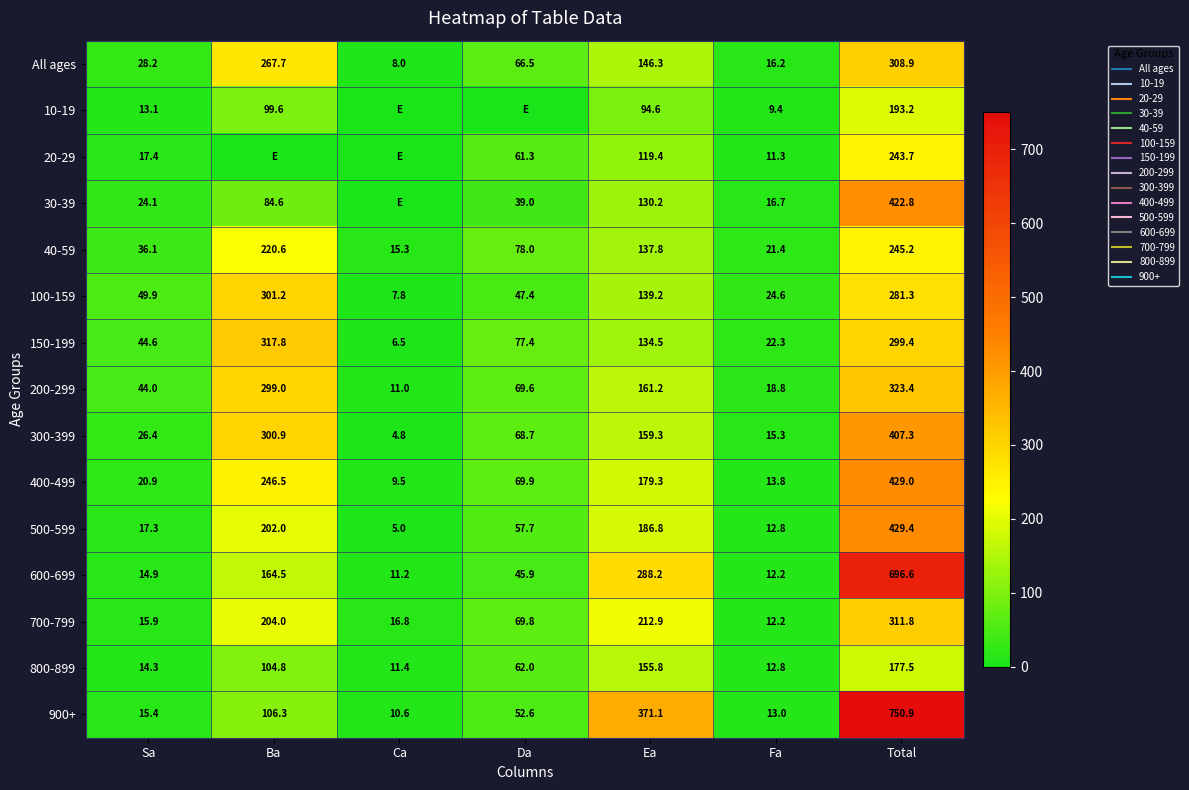

What is the difference between the highest and lowest values at Ca?

16.8